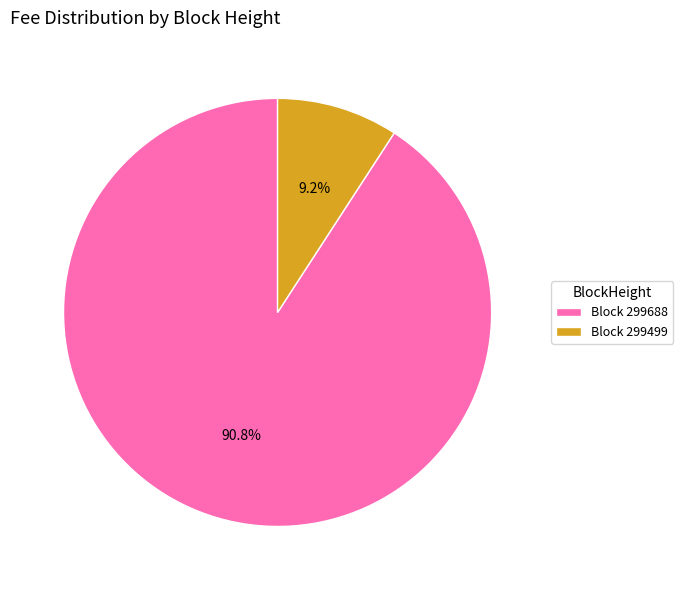

Rank the categories by value from highest to lowest.

Block 299688, Block 299499